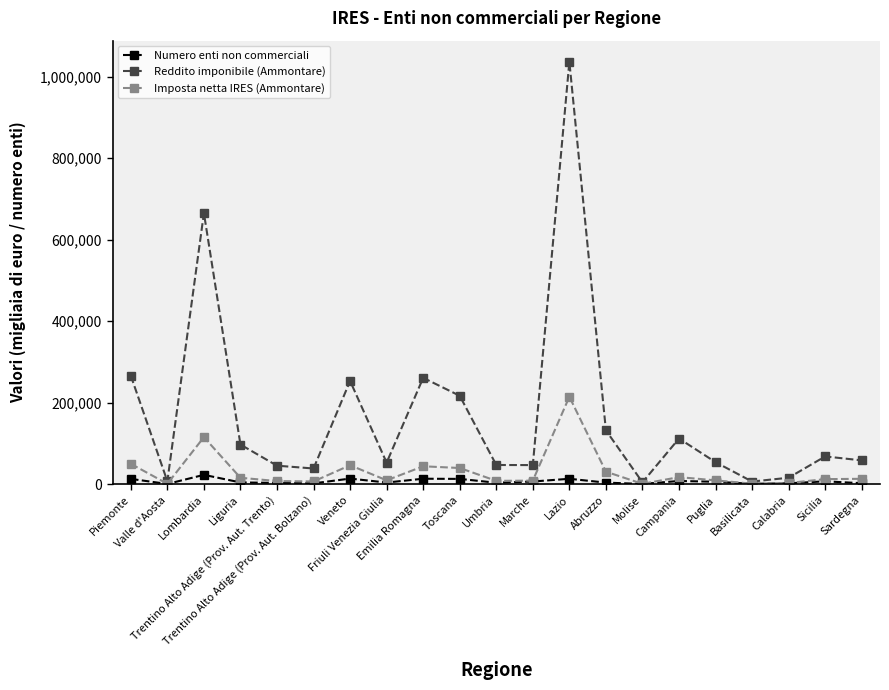

What is the lowest value of the Reddito imponibile (Ammontare) series?

4525